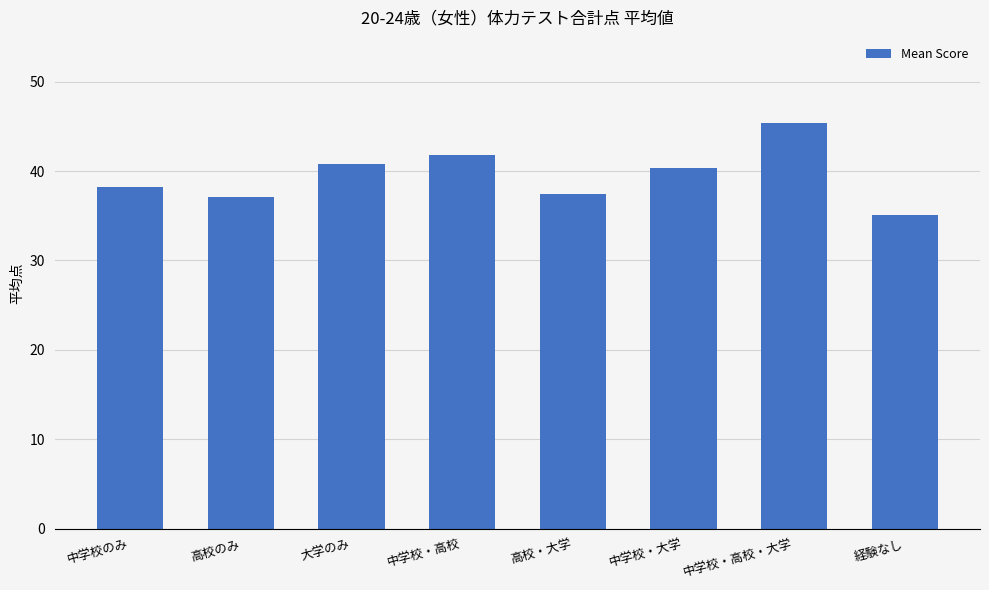

What is the label of the 3rd bar from the left?

大学のみ